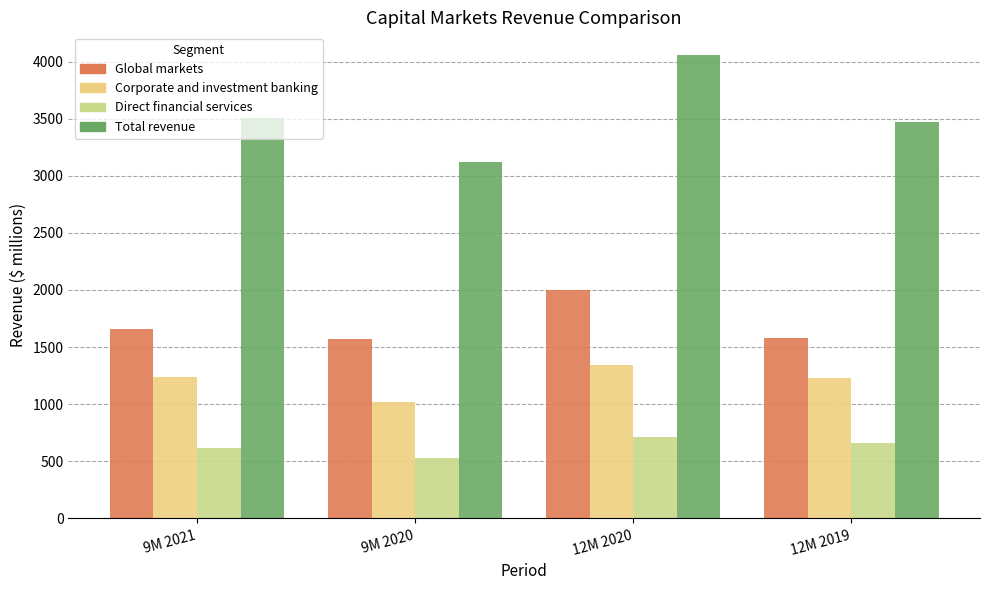

Which series changed the most between 9M 2021 and 9M 2020?

Total revenue